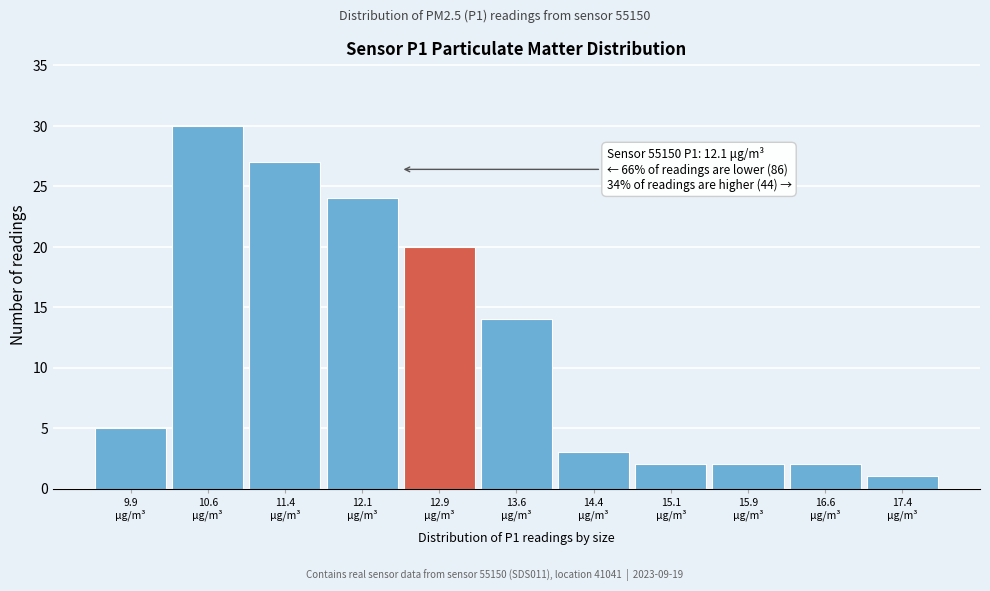

Which range on the x-axis has the tallest bar?

10.25 to 11.00